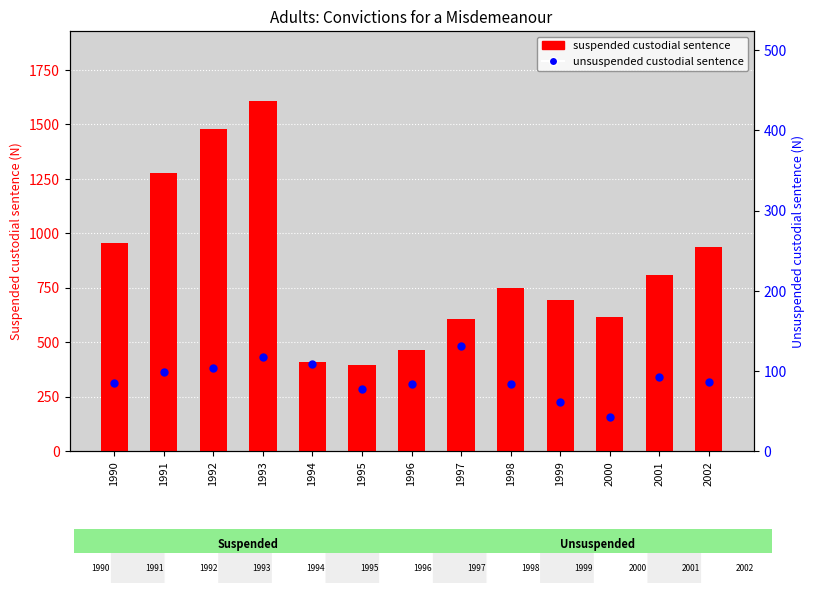

At which category is the sum across all series the highest?

1993